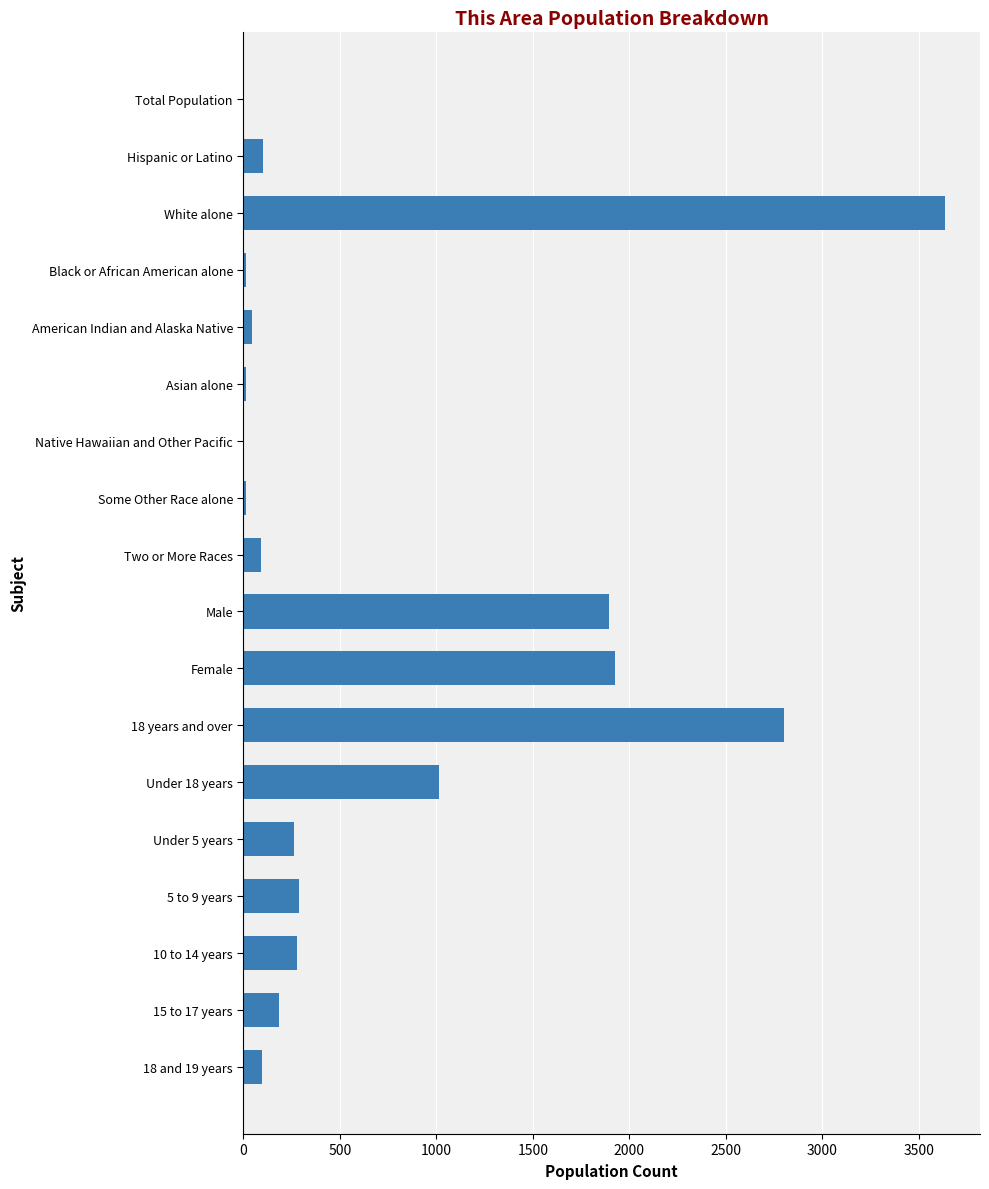

Which has a higher value, Female or Two or More Races?

Female